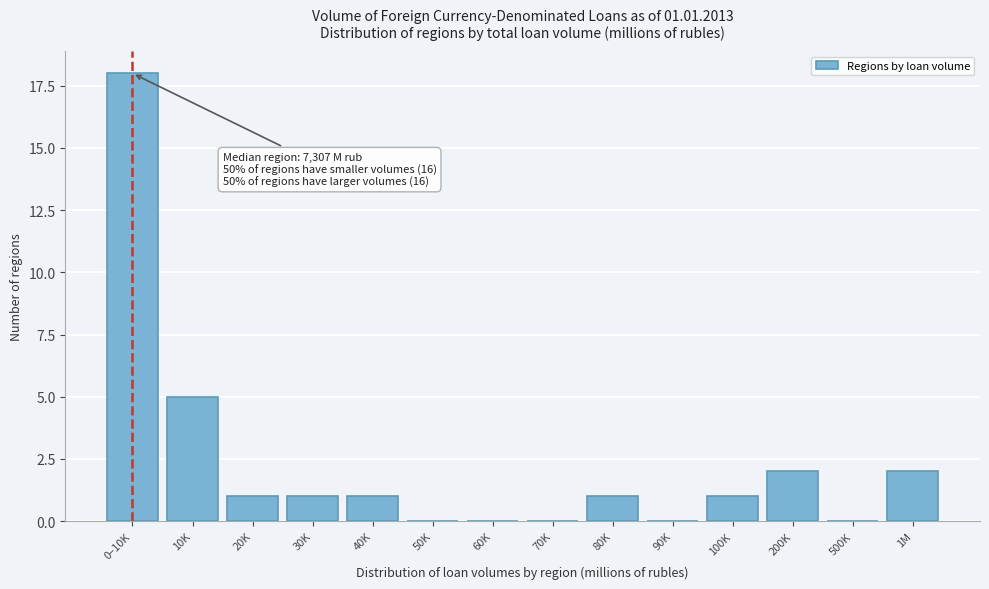

Reading left to right, extract all data points from this chart.

0–10K=18	10K=5	20K=1	30K=1	40K=1	50K=0	60K=0	70K=0	80K=1	90K=0	100K=1	200K=2	500K=0	1M=2